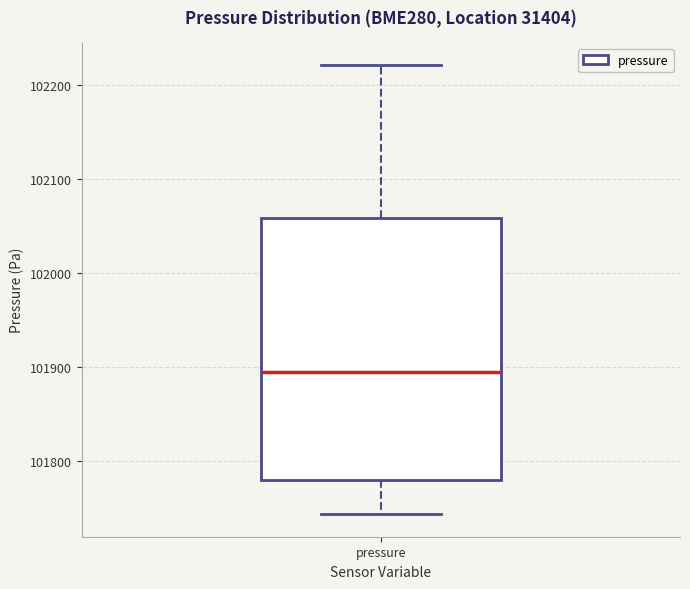

Transcribe this box plot: give where the median line is, the range the box spans, and where the two whiskers end, as read against the y-axis. The values are not printed on the chart, so give them approximately, as read against the axis.

median 101890, box 101780 to 102060, whiskers 101740 to 102220